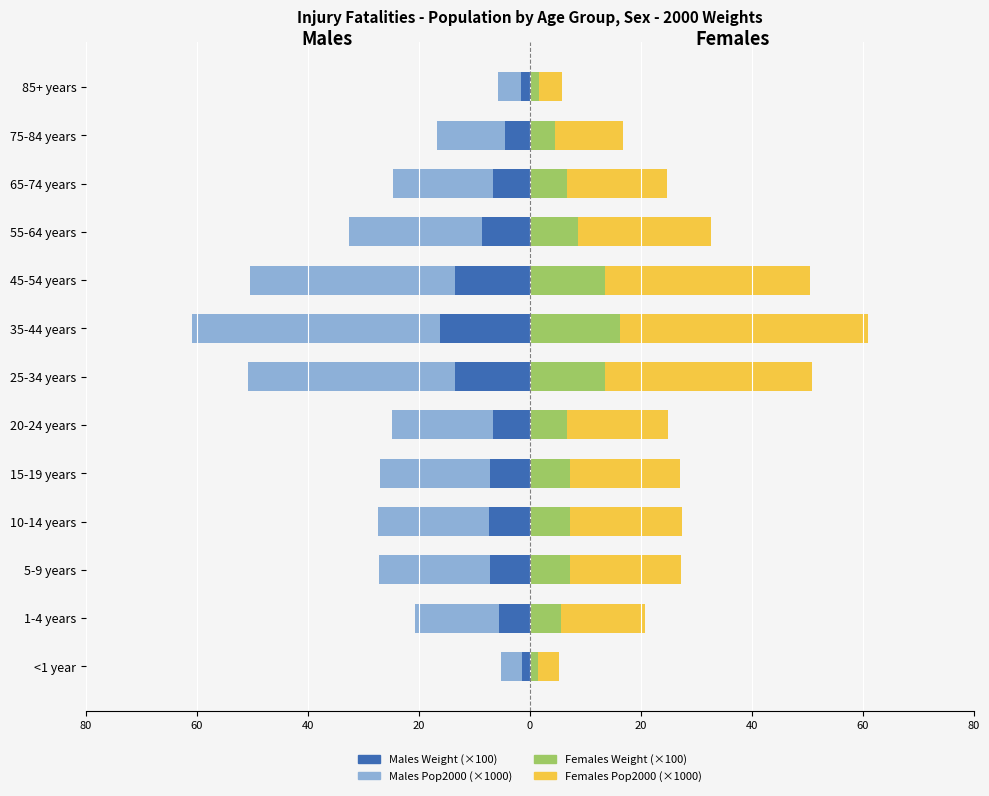

Rank the series by their maximum value, from highest to lowest.

Females Pop2000 (×1000), Females Weight (×100), Males Weight (×100), Males Pop2000 (×1000)